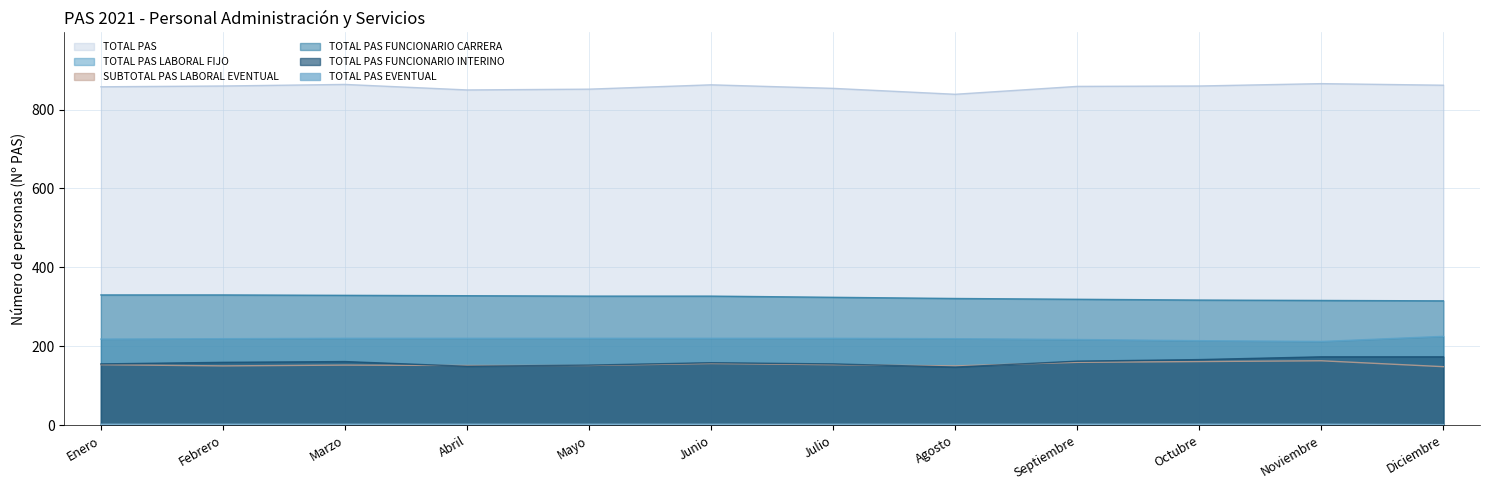

What is the total value across all series at Julio?

1708